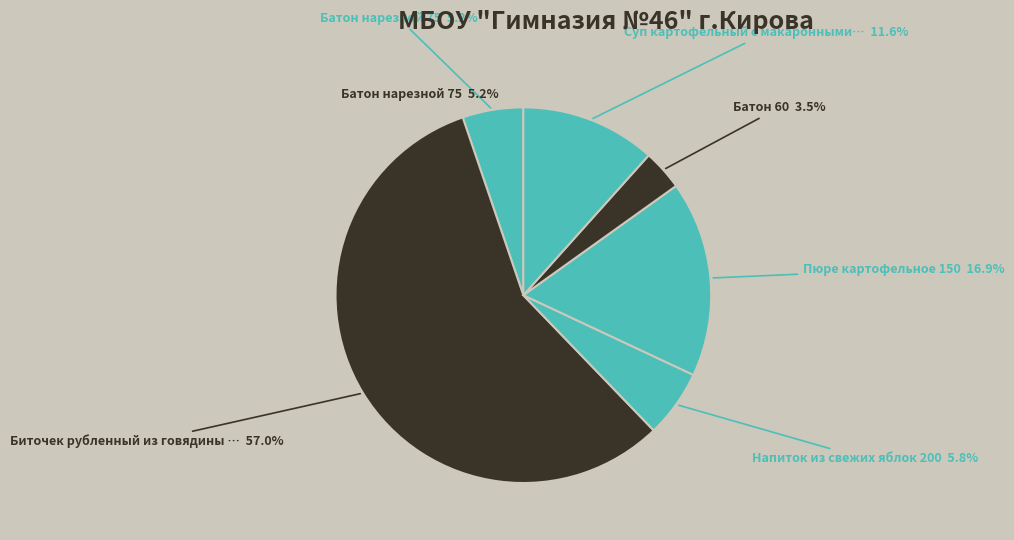

True or false: Напиток из свежих яблок 200 accounts for 6% of the total.

True